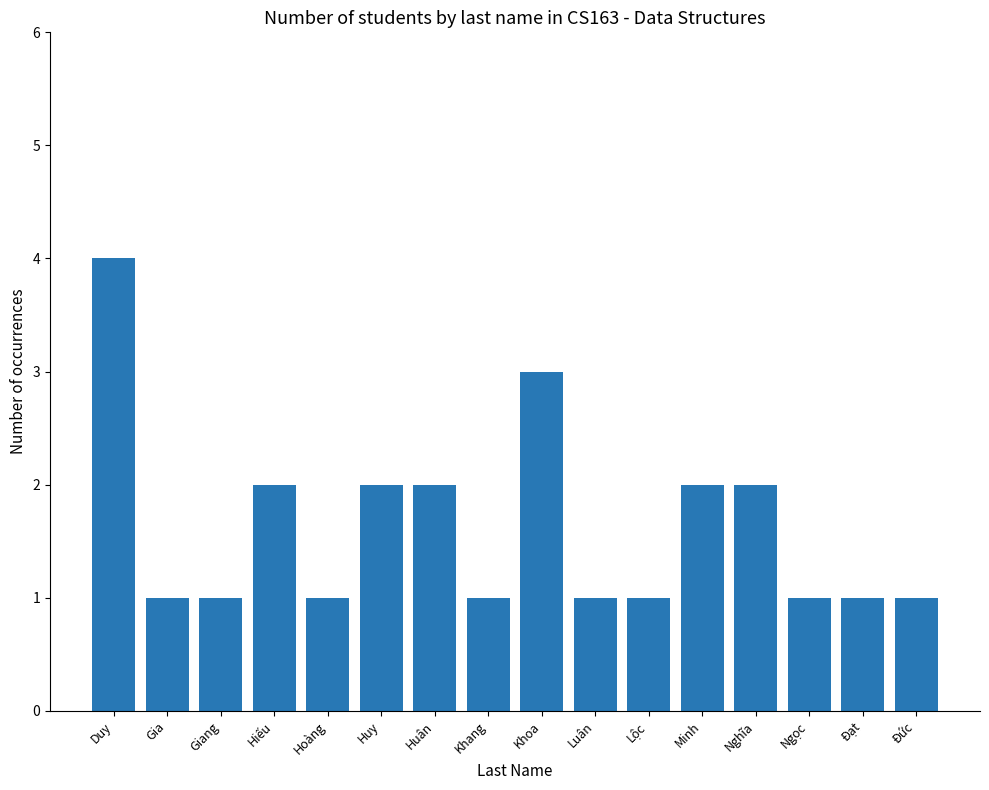

What value does the data have at Duy?

4